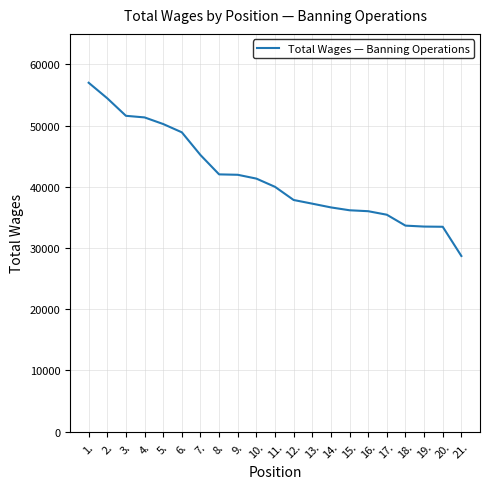

What is the smallest value displayed?

28709